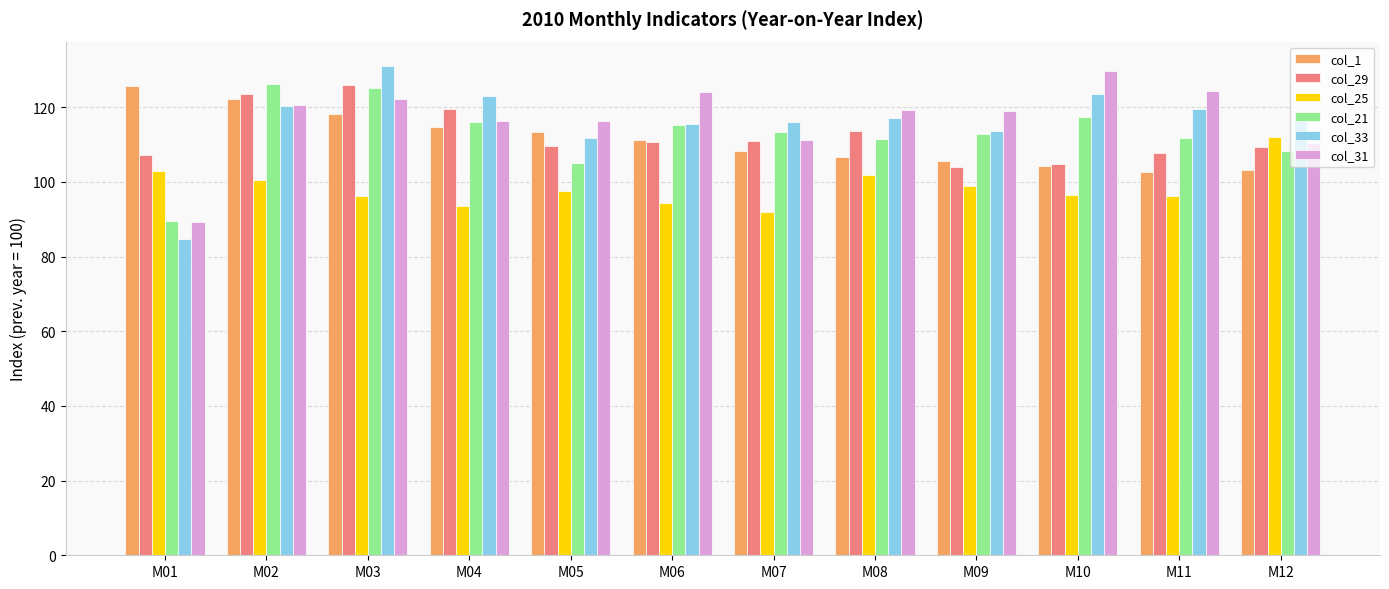

Which category has the lowest value in the col_21 series?

M01